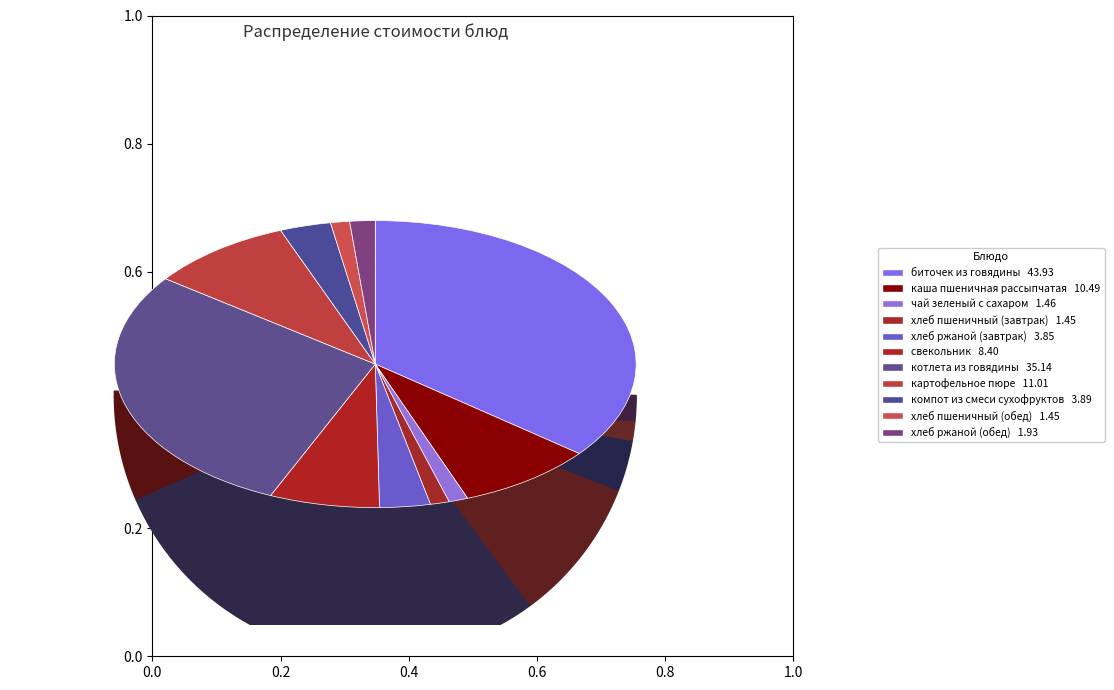

To the nearest percent, what is the difference between the биточек из говядины and компот из смеси сухофруктов slice percentages?

33%